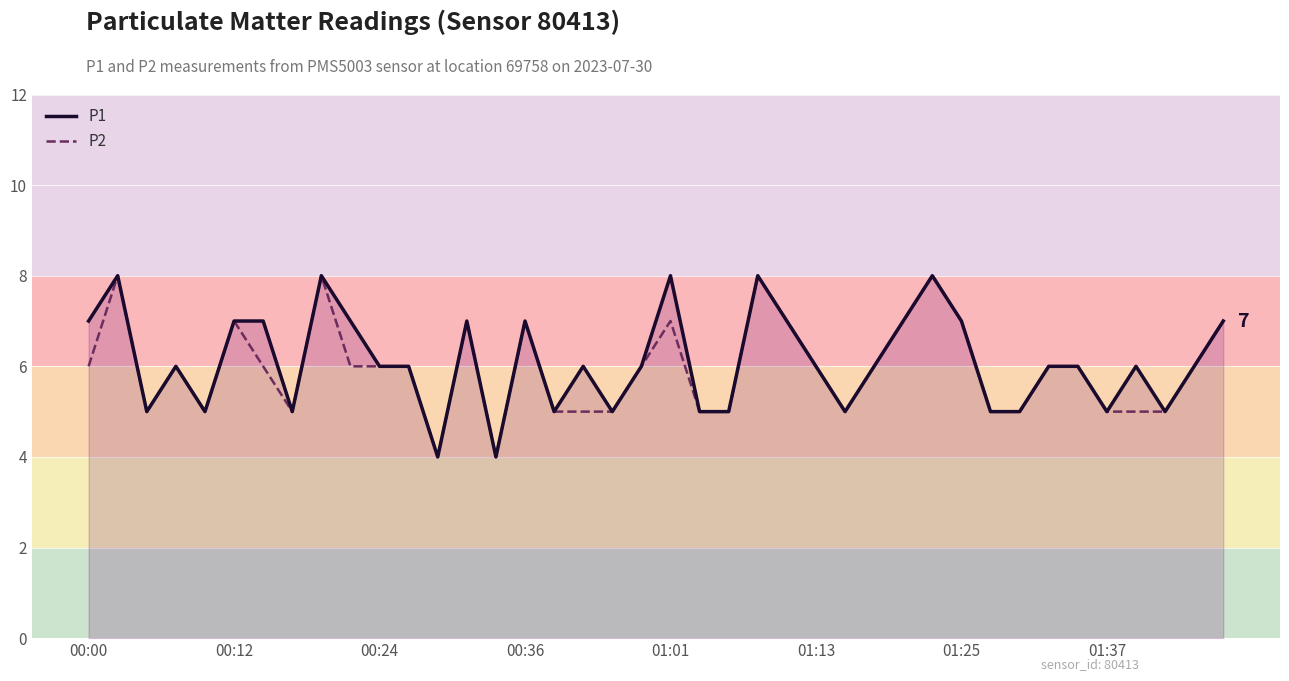

What is the greatest value displayed?

8